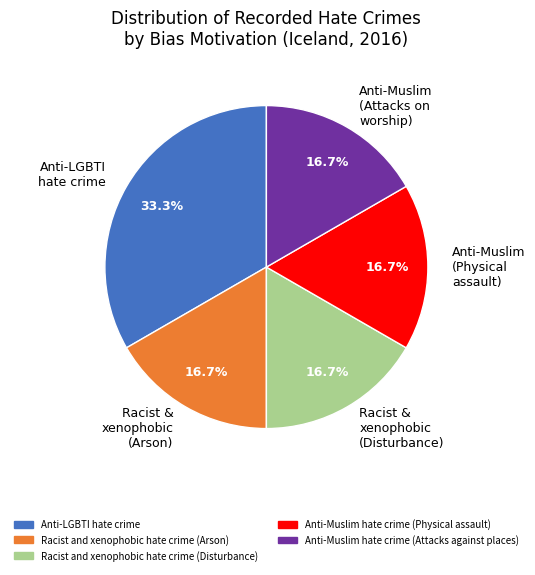

Is Anti-LGBTI hate crime the majority of the pie?

No